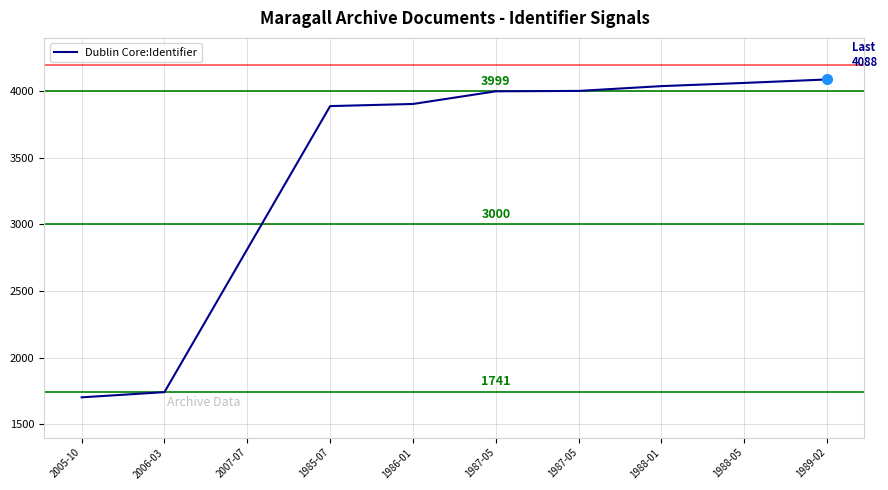

Reading left to right, what are all the values shown in this chart?

1702	1741	3888	3904	3999	4002	4038	4062	4088